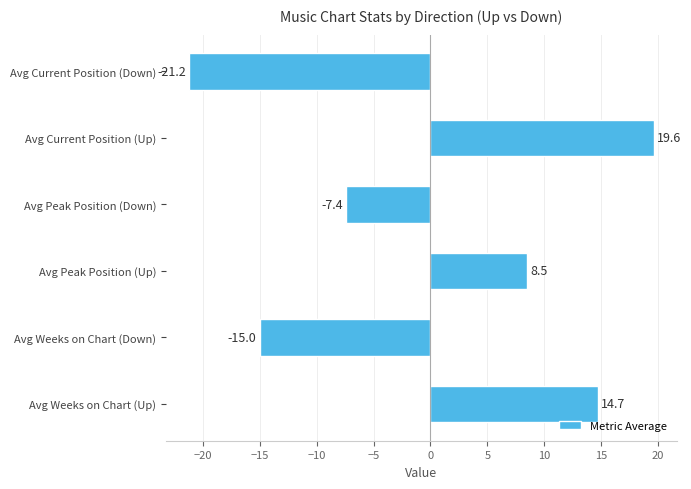

What is the sum of all values?

-0.8